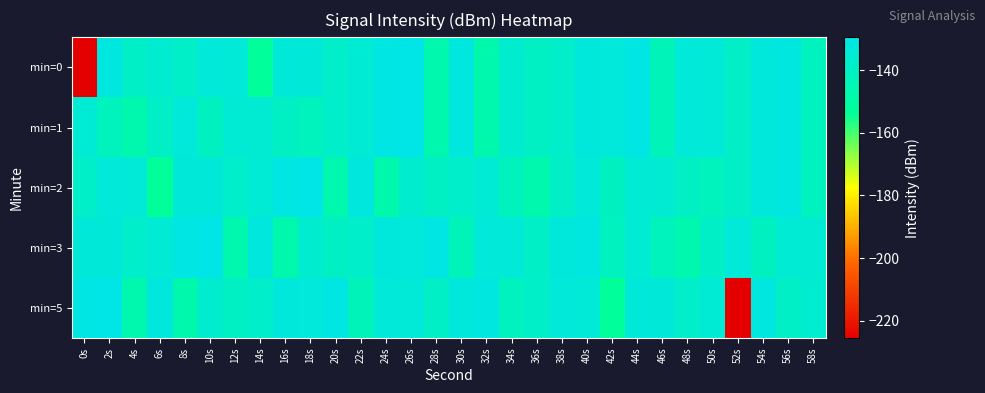

Reading left to right, what are all the values shown in this chart?

min=0: 0s=-225.5	2s=-131.2	4s=-139.1	6s=-136.2	8s=-138.6	10s=-133.5	12s=-134.1	14s=-152.9	16s=-133.8	18s=-133.9	20s=-138.6	22s=-134.9	24s=-130.3	26s=-129.6	28s=-147.2	30s=-131.8	32s=-147.2	34s=-136.4	36s=-140.4	38s=-138.5	40s=-132.7	42s=-133.3	44s=-130.7	46s=-143.4	48s=-133.4	50s=-134.3	52s=-139.6	54s=-132.8	56s=-131.6	58s=-141.7
min=1: 0s=-135.5	2s=-142.7	4s=-147.1	6s=-139.3	8s=-133.4	10s=-141.2	12s=-135.3	14s=-135.8	16s=-140.1	18s=-142.1	20s=-138.6	22s=-134.9	24s=-130.3	26s=-129.6	28s=-147.2	30s=-131.8	32s=-147.2	34s=-136.4	36s=-140.4	38s=-138.5	40s=-132.7	42s=-133.3	44s=-130.7	46s=-143.4	48s=-133.4	50s=-134.3	52s=-139.6	54s=-132.8	56s=-131.6	58s=-141.7
min=2: 0s=-138.6	2s=-133.5	4s=-134.1	6s=-152.9	8s=-133.8	10s=-133.9	12s=-138.6	14s=-134.9	16s=-130.3	18s=-129.6	20s=-147.2	22s=-131.8	24s=-147.2	26s=-136.4	28s=-140.4	30s=-138.5	32s=-135.5	34s=-142.7	36s=-147.1	38s=-139.3	40s=-133.4	42s=-141.2	44s=-135.3	46s=-135.8	48s=-140.1	50s=-142.1	52s=-139.6	54s=-132.8	56s=-131.6	58s=-141.7
min=3: 0s=-133.8	2s=-133.9	4s=-138.6	6s=-134.9	8s=-130.3	10s=-129.6	12s=-147.2	14s=-131.8	16s=-147.2	18s=-136.4	20s=-140.4	22s=-138.5	24s=-132.7	26s=-133.3	28s=-130.7	30s=-143.4	32s=-133.4	34s=-134.3	36s=-139.6	38s=-132.8	40s=-131.6	42s=-141.7	44s=-135.5	46s=-142.7	48s=-147.1	50s=-139.3	52s=-133.4	54s=-141.2	56s=-135.3	58s=-135.8
min=5: 0s=-130.3	2s=-129.6	4s=-147.2	6s=-131.8	8s=-147.2	10s=-136.4	12s=-140.4	14s=-138.5	16s=-132.7	18s=-133.3	20s=-130.7	22s=-143.4	24s=-133.4	26s=-134.3	28s=-139.6	30s=-132.8	32s=-131.6	34s=-141.7	36s=-138.6	38s=-133.5	40s=-134.1	42s=-152.9	44s=-133.8	46s=-133.9	48s=-138.6	50s=-134.9	52s=-225.5	54s=-131.2	56s=-139.1	58s=-136.2